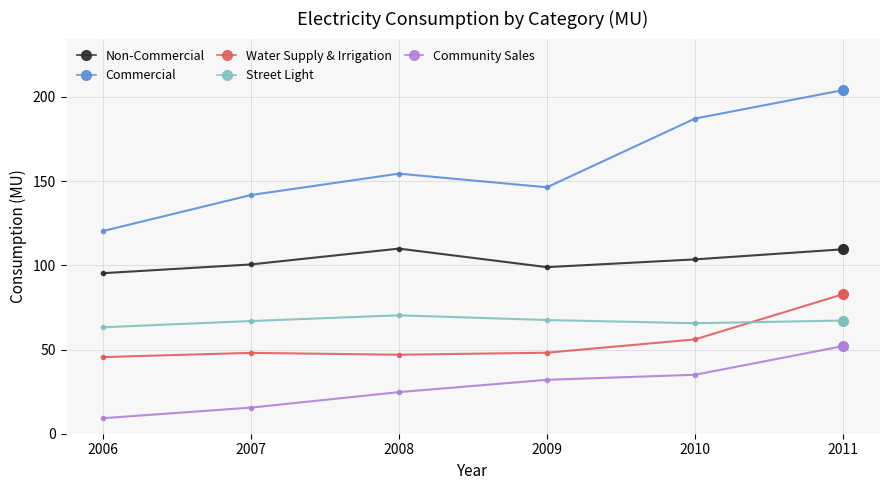

How many values in the Non-Commercial series exceed 103?

3